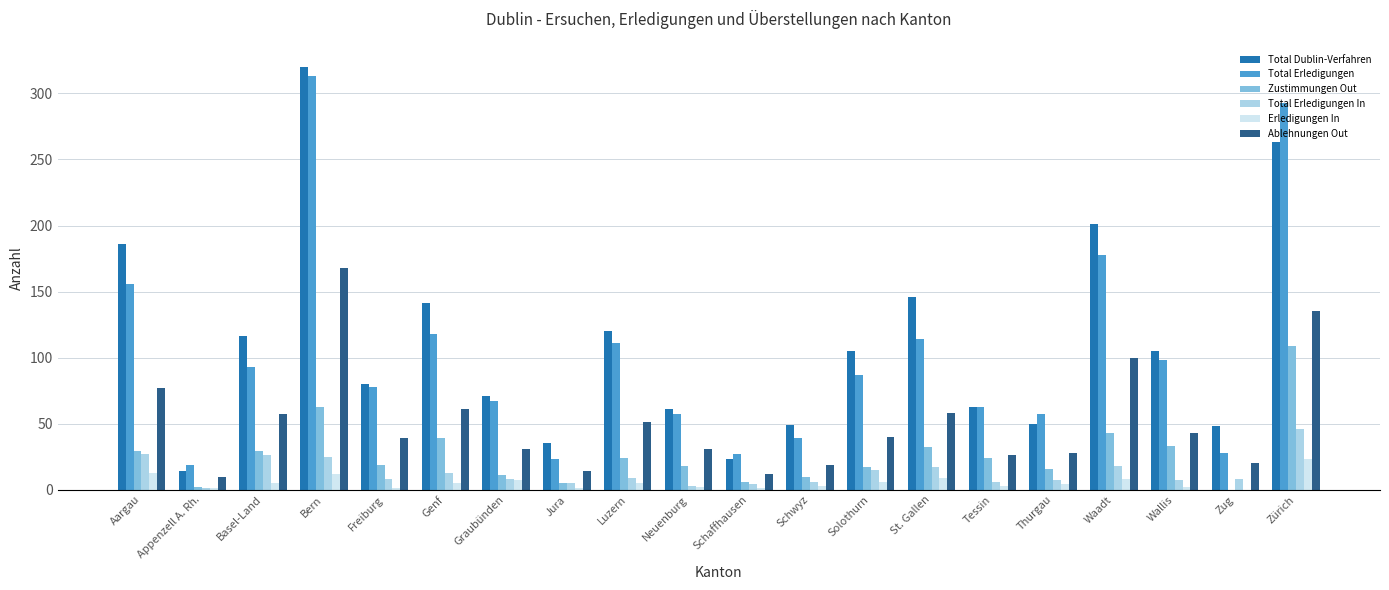

The Zustimmungen Out series shows 47 at Zug. True or false?

False